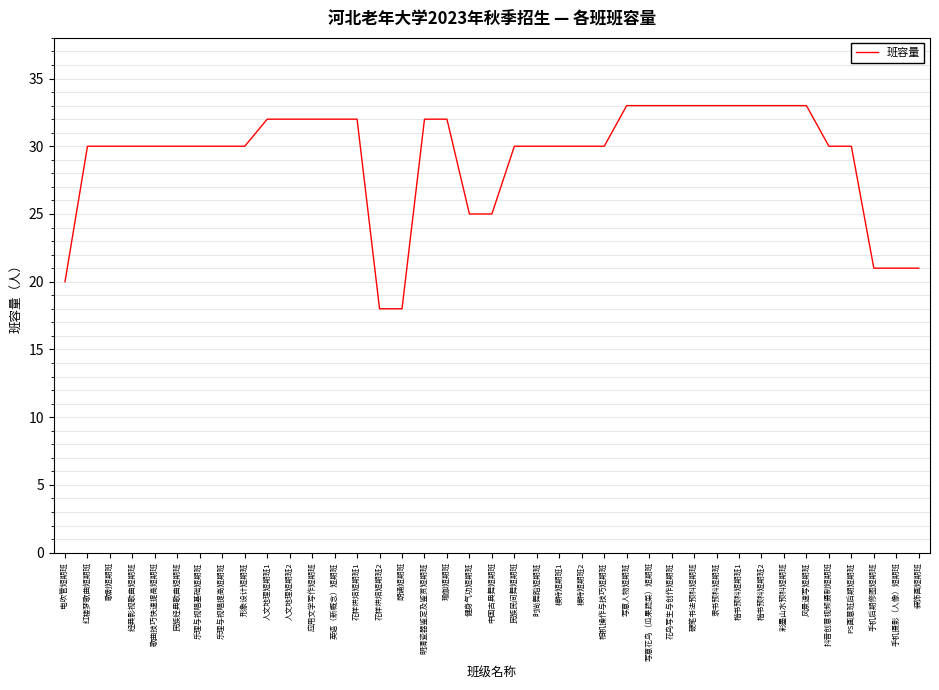

Count the number of categories in the chart.

39